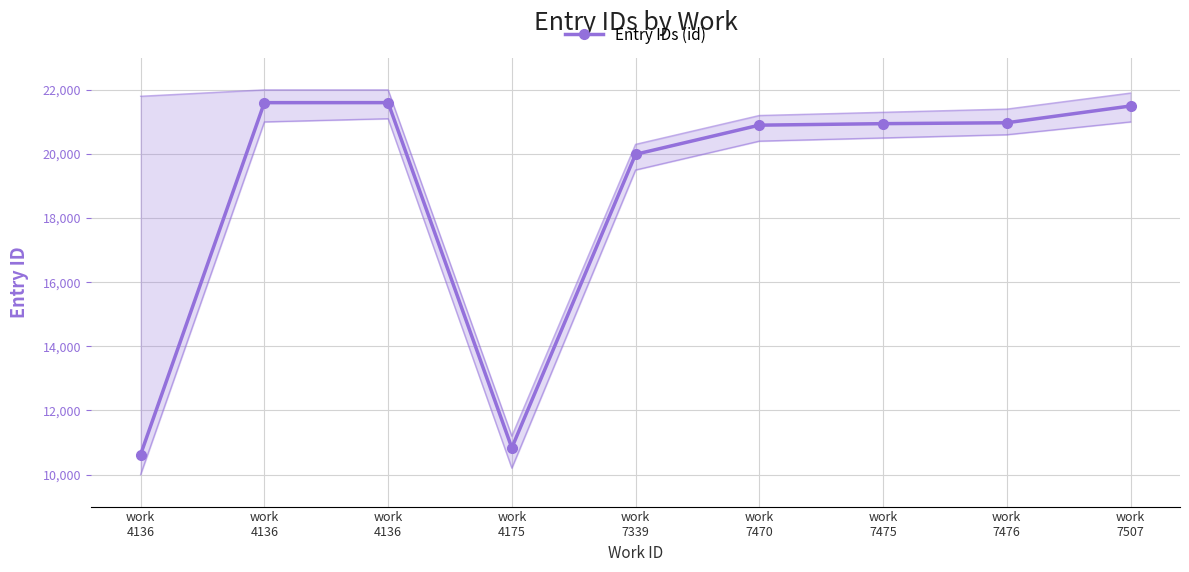

The value at work
4136 is 10624. True or false?

True